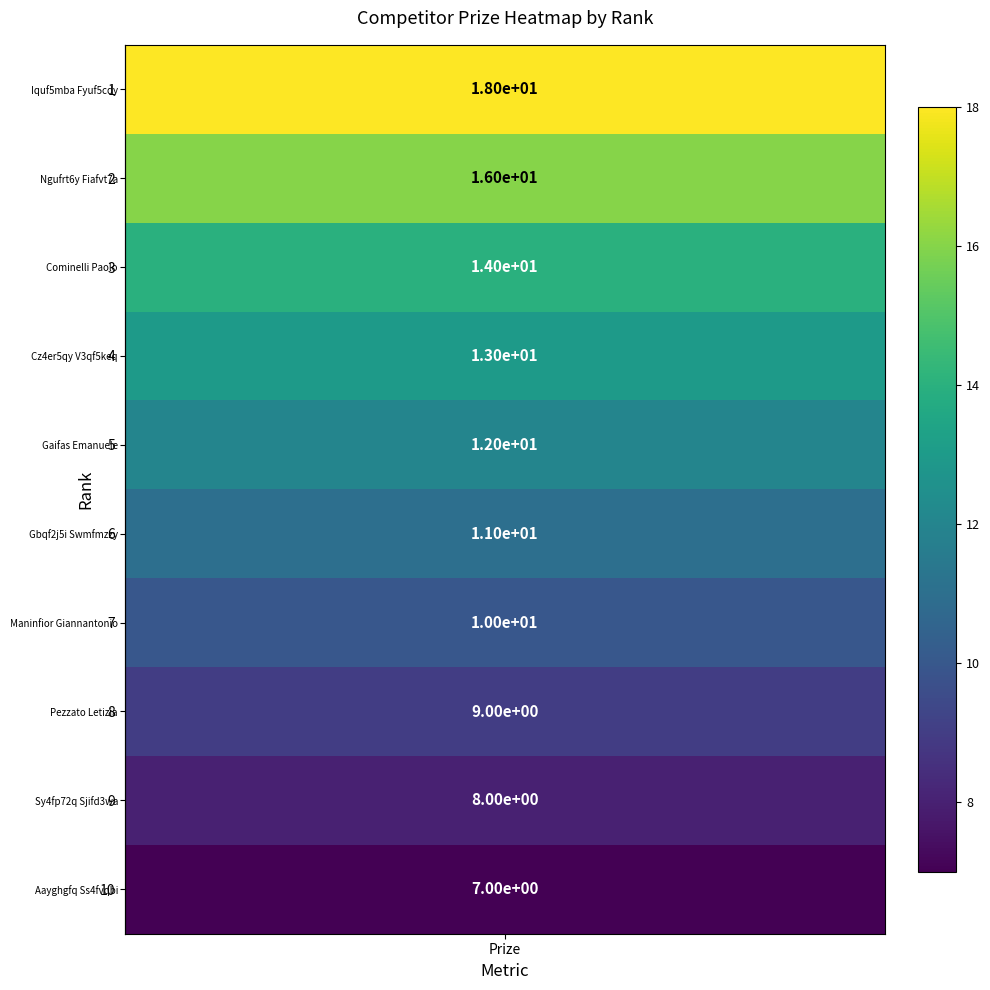

List the labels in order of value, smallest first.

Aayghgfq Ss4fvqbi, Sy4fp72q Sjifd3wa, Pezzato Letizia, Maninfior Giannantonio, Gbqf2j5i Swmfmzzy, Gaifas Emanuele, Cz4er5qy V3qf5keq, Cominelli Paolo, Ngufrt6y Fiafvt7a, Iquf5mba Fyuf5cdy